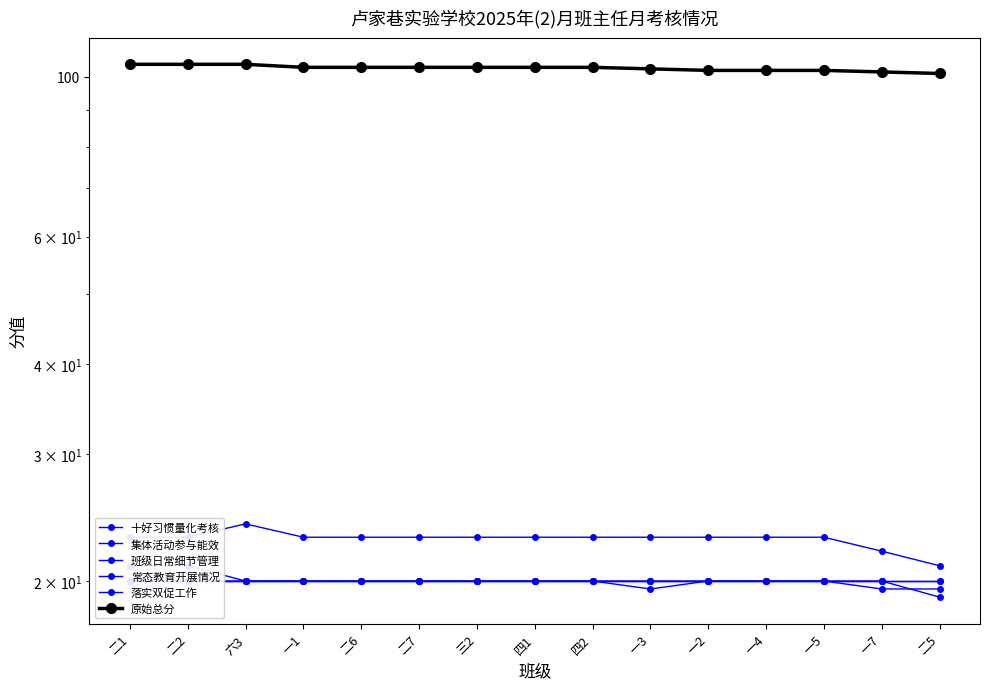

True or false: 集体活动参与能效 has more than 1 points higher than both neighbors.

False